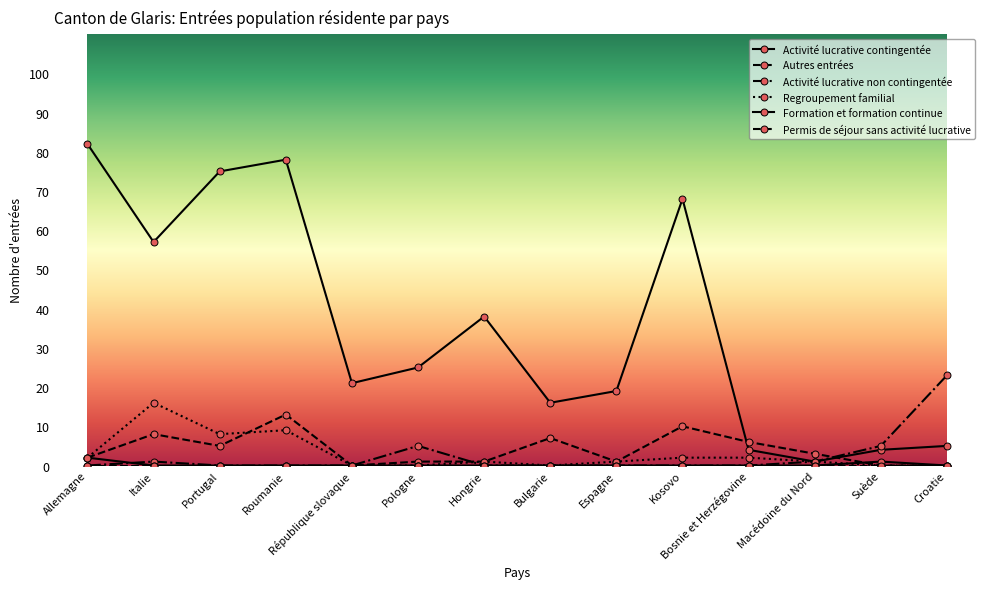

In Activité lucrative contingentée, how many points are lower than both neighbors (excluding endpoints)?

4